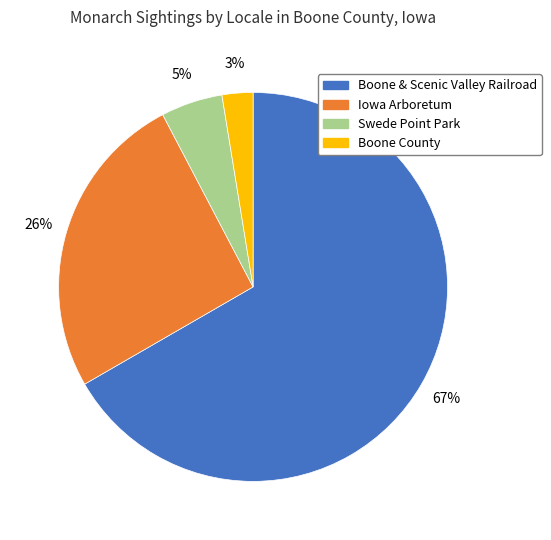

Which category has the smallest portion of the pie?

Boone County